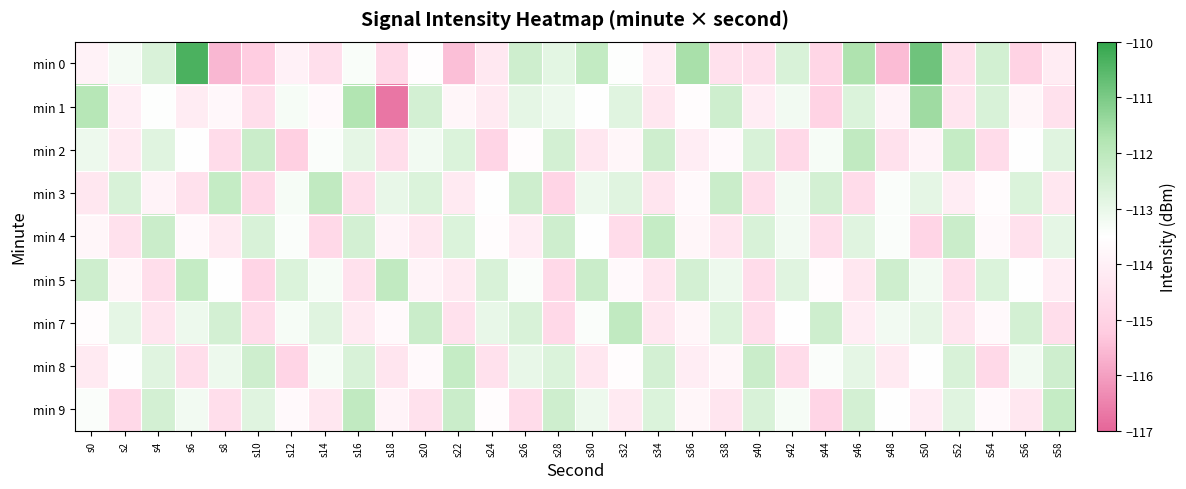

Rank the series by their maximum value, from lowest to highest.

min 4, min 8, min 2, min 3, min 5, min 7, min 9, min 1, min 0